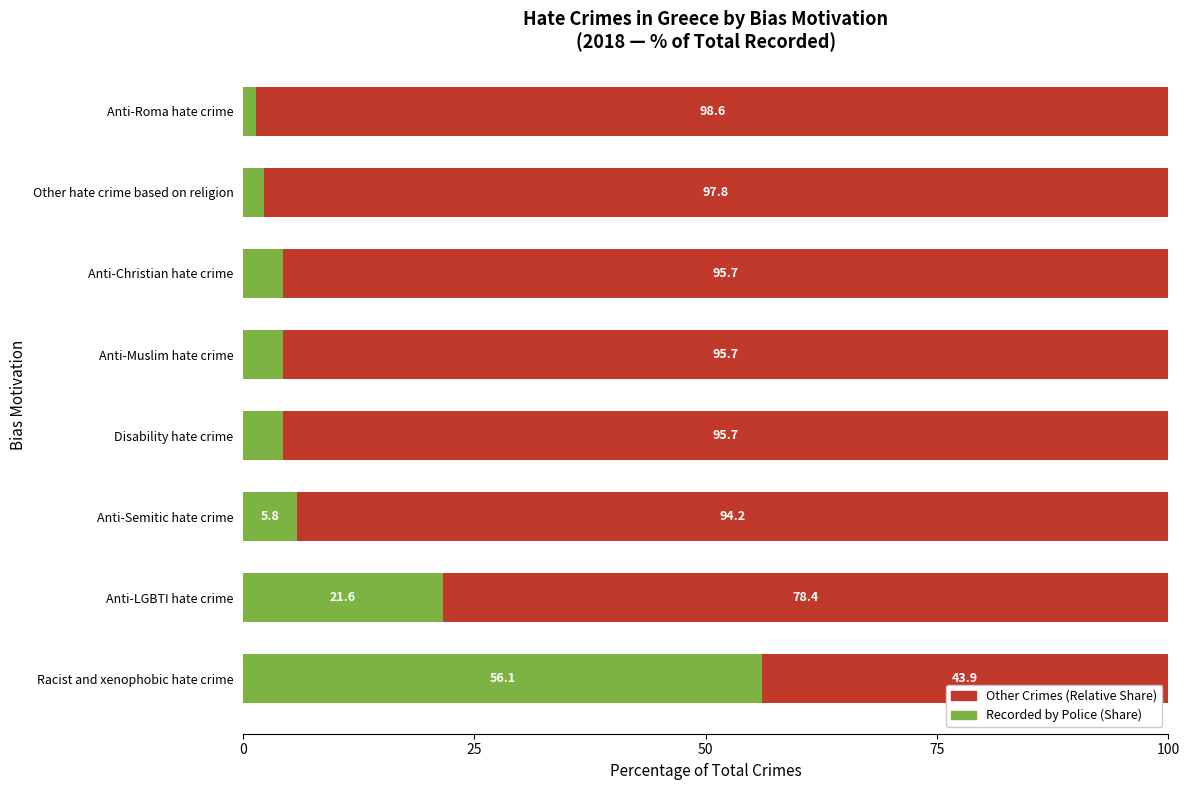

What is the total value across all series at Racist and xenophobic hate crime?

100.0